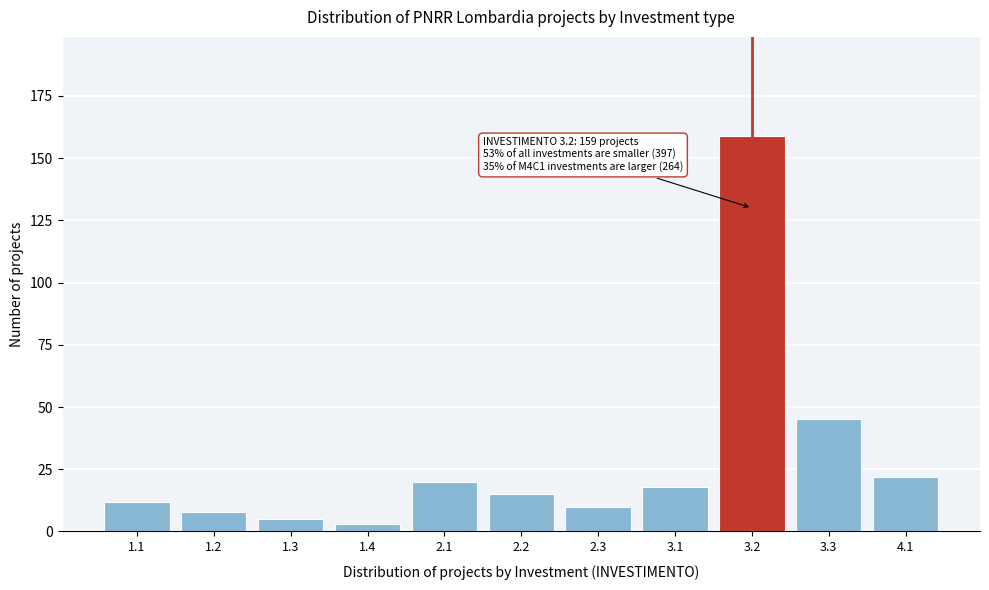

Reading left to right, extract all data points from this chart.

12	8	5	3	20	15	10	18	159	45	22